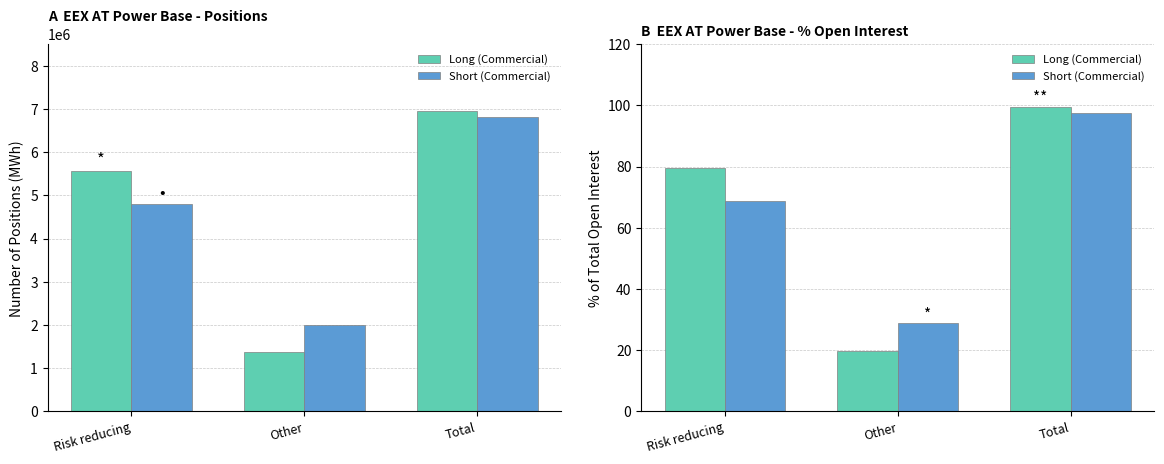

What position from the left is Other?

2